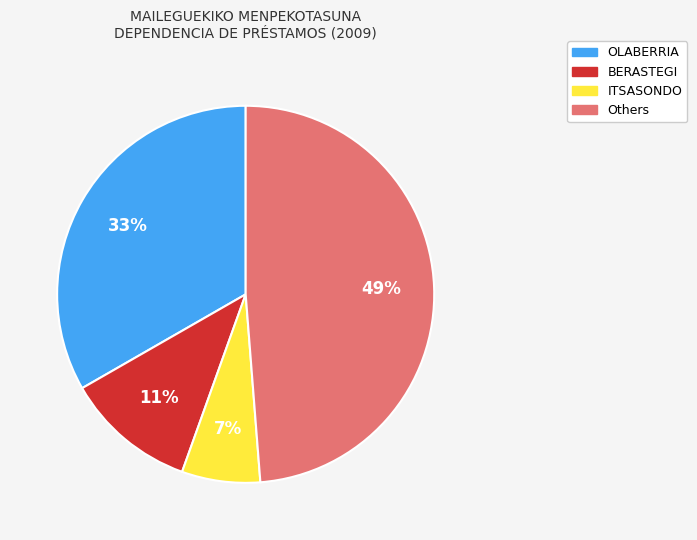

To the nearest percent, what is the average slice percentage?

25%